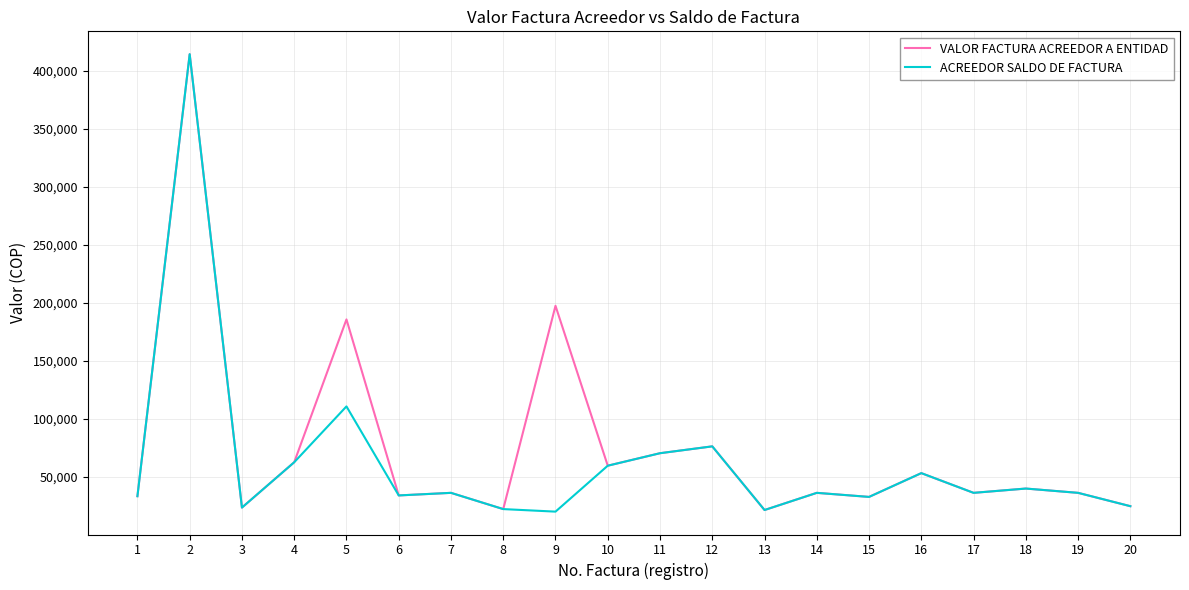

The value of ACREEDOR SALDO DE FACTURA at 7 is 36300. True or false?

True